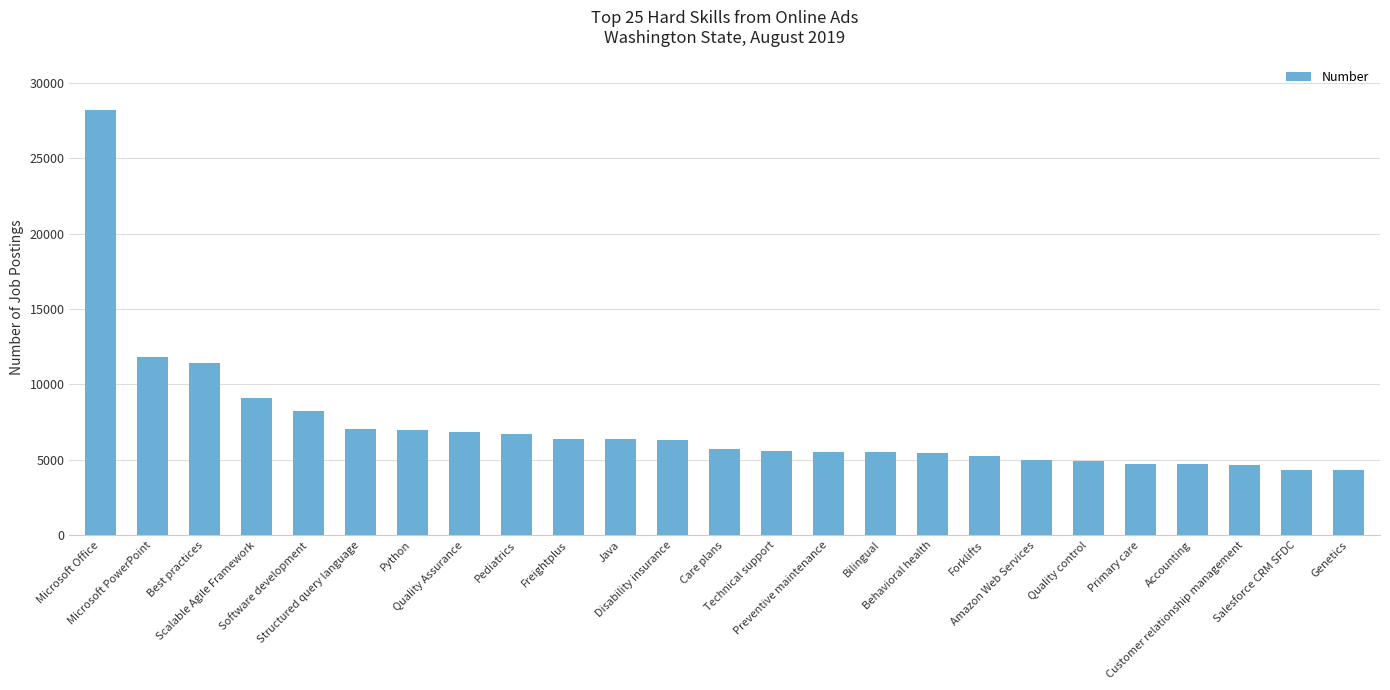

Where does the data first go above 5729?

Microsoft Office